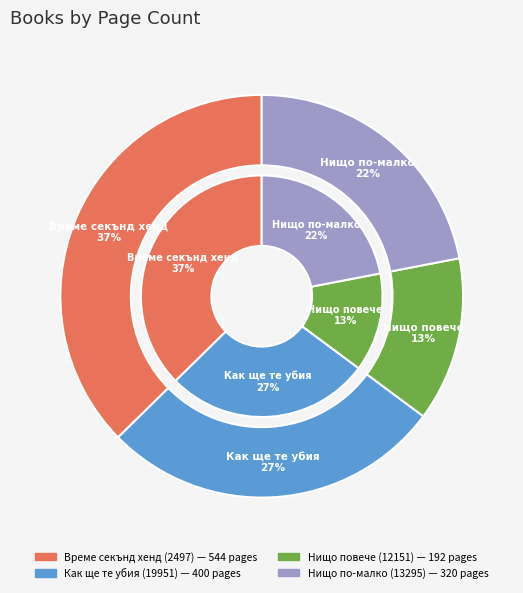

How much of the chart is everything except Време секънд хенд (2497)?

62.6%